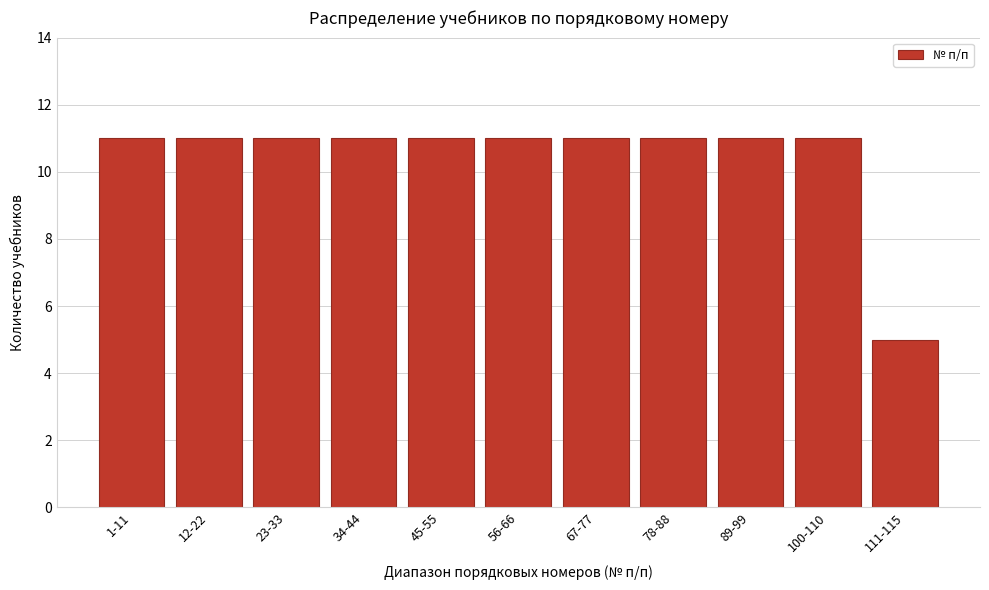

Reading left to right, list all the values displayed in this chart.

1-11=11	12-22=11	23-33=11	34-44=11	45-55=11	56-66=11	67-77=11	78-88=11	89-99=11	100-110=11	111-115=5